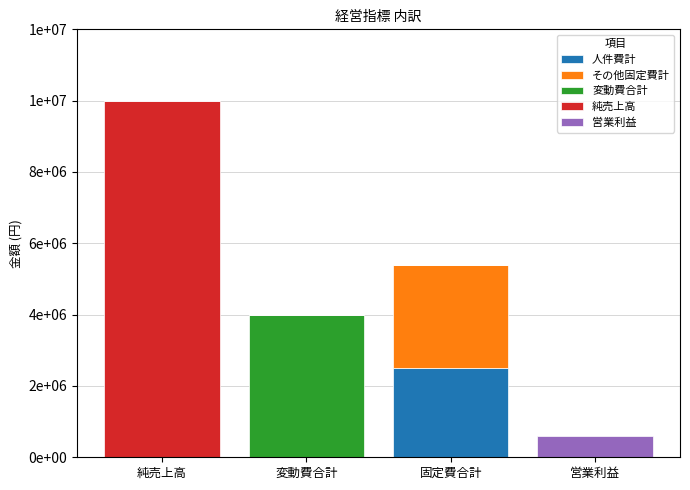

What is the total value across all series at 純売上高?

10000000